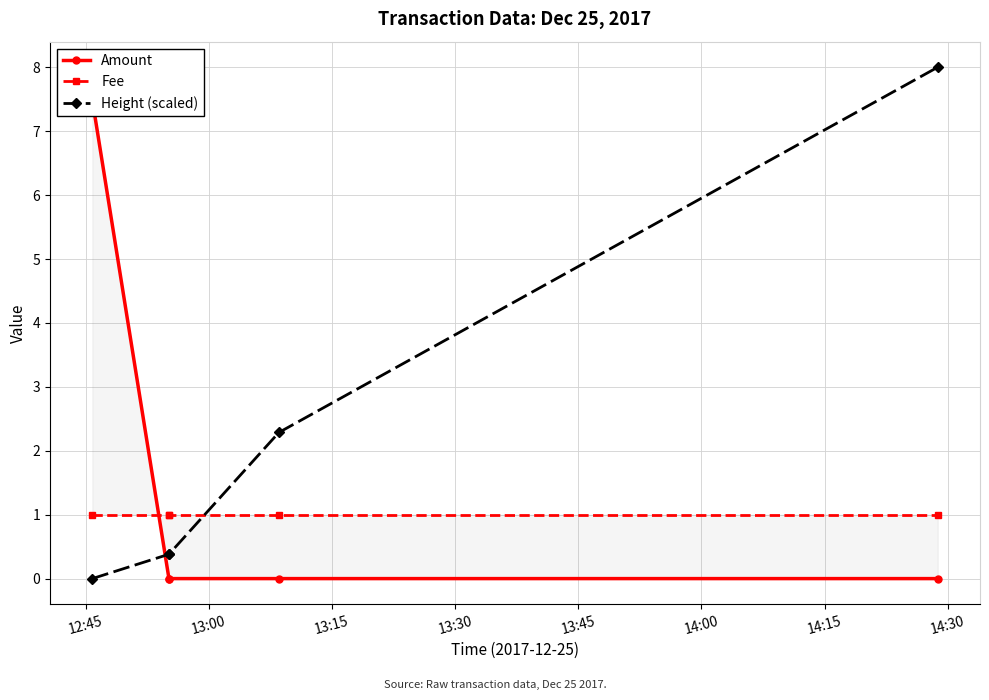

What are all the series names shown in the legend?

Amount, Fee, Height (scaled)